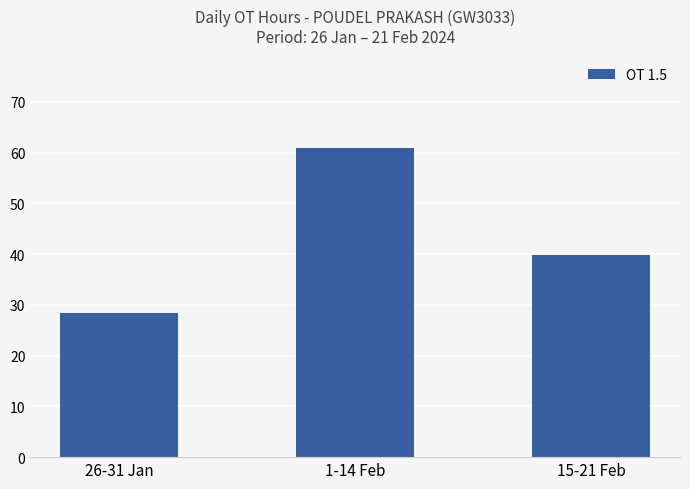

Rank the categories by value from highest to lowest.

1-14 Feb, 15-21 Feb, 26-31 Jan